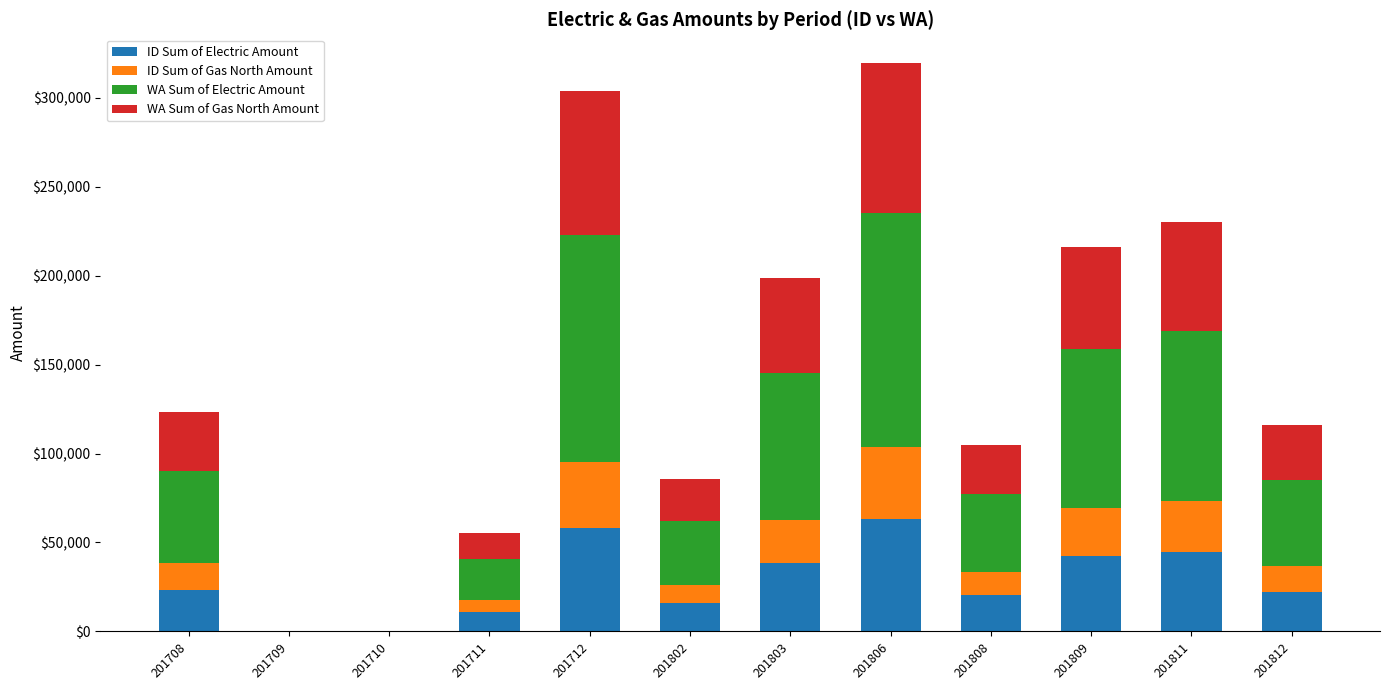

What is the approximate value of ID Sum of Electric Amount at 201812?

22406.1